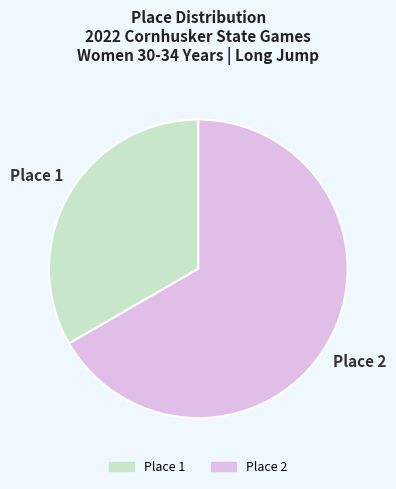

The Place 1 slice represents 33% of the pie. True or false?

True